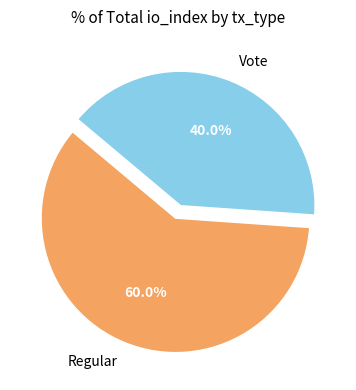

True or false: Regular accounts for 60% of the total.

True